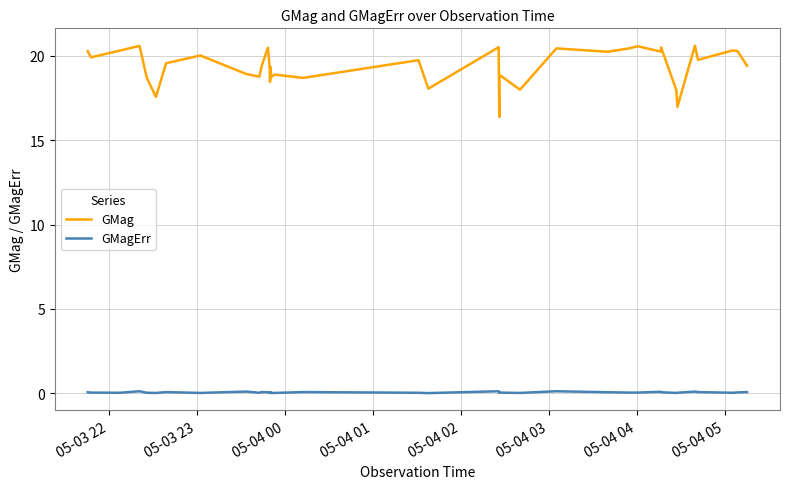

How many categories are shown in the chart?

40